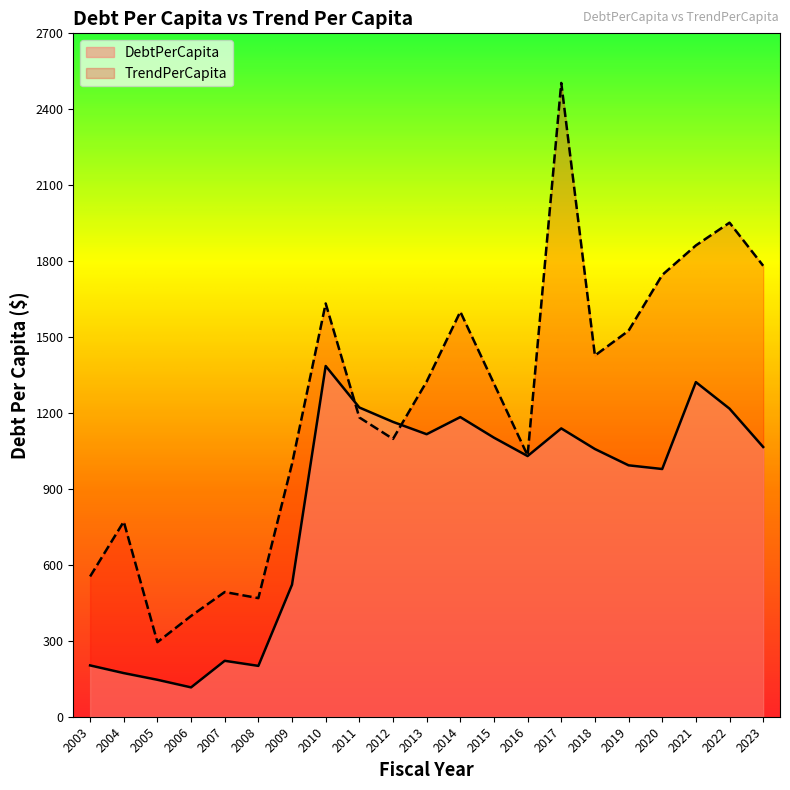

The TrendPerCapita series shows 468.6 at 2008. True or false?

True